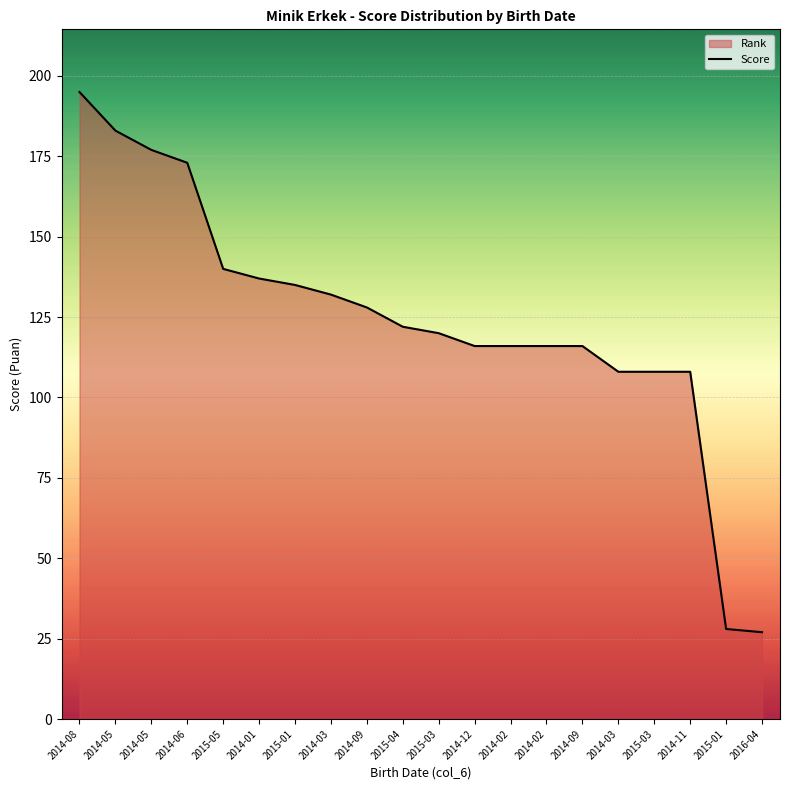

Where does the data first go above 122?

2014-08